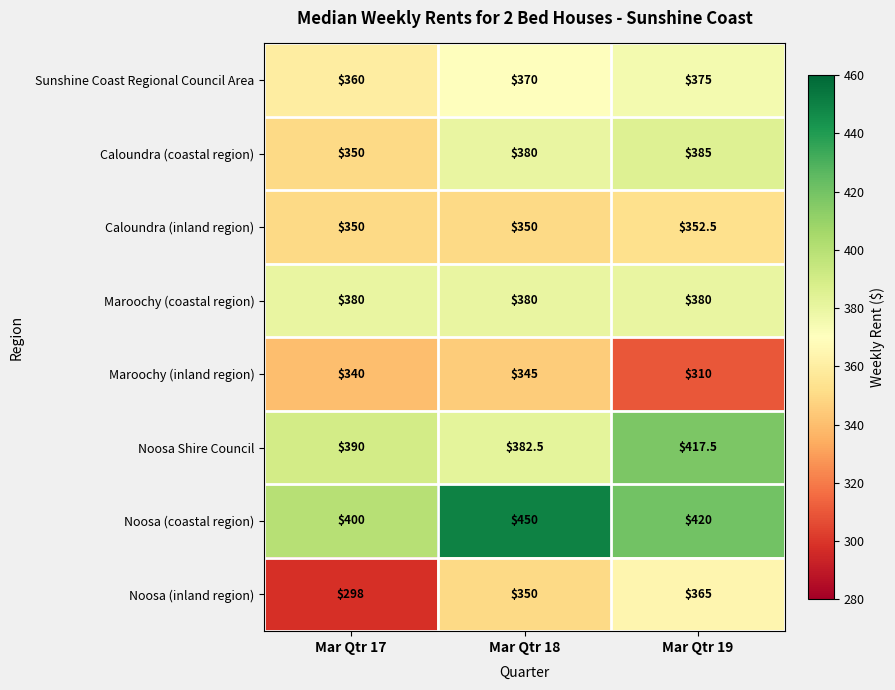

Where is Noosa Shire Council nearest to the value 400?

Mar Qtr 17